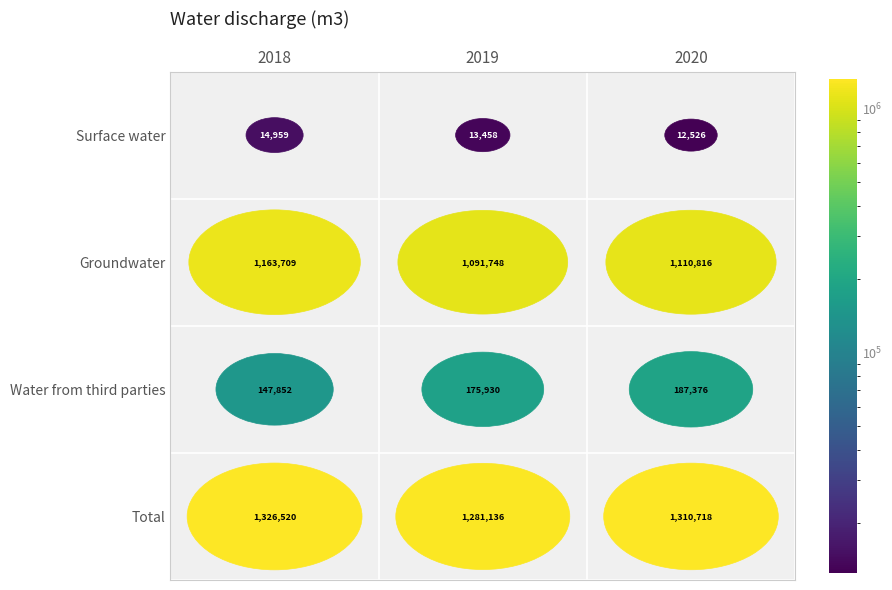

At how many categories does at least one series exceed 1031620?

3